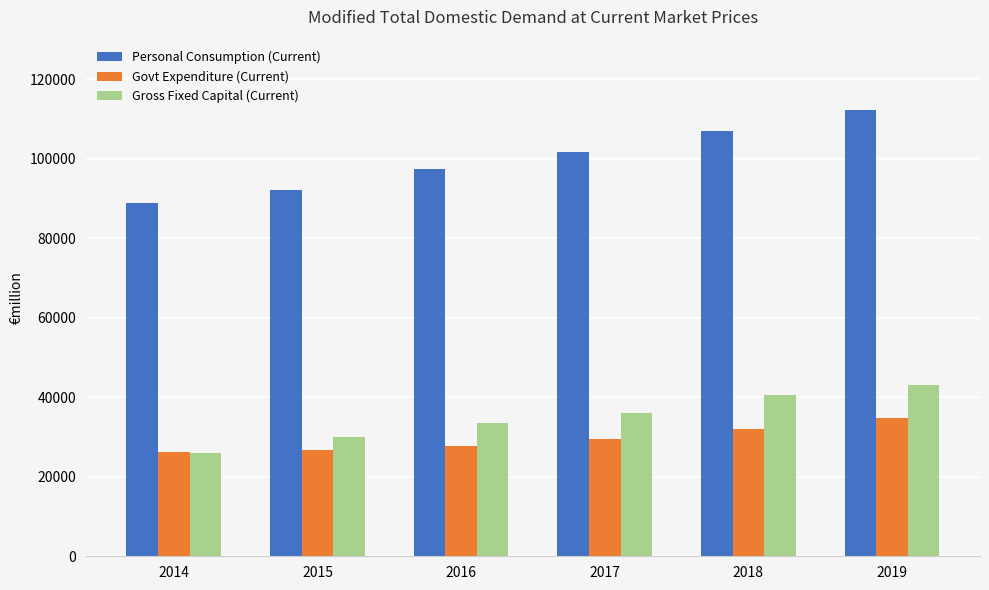

Which series has the widest spread of values?

Personal Consumption (Current)